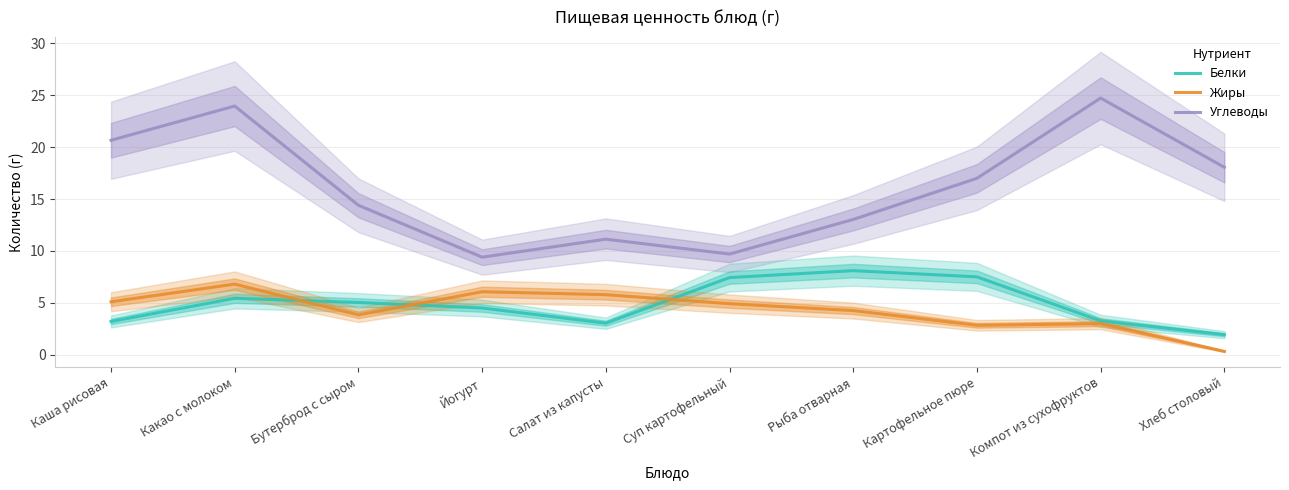

True or false: Белки and Углеводы intersect in this chart.

False